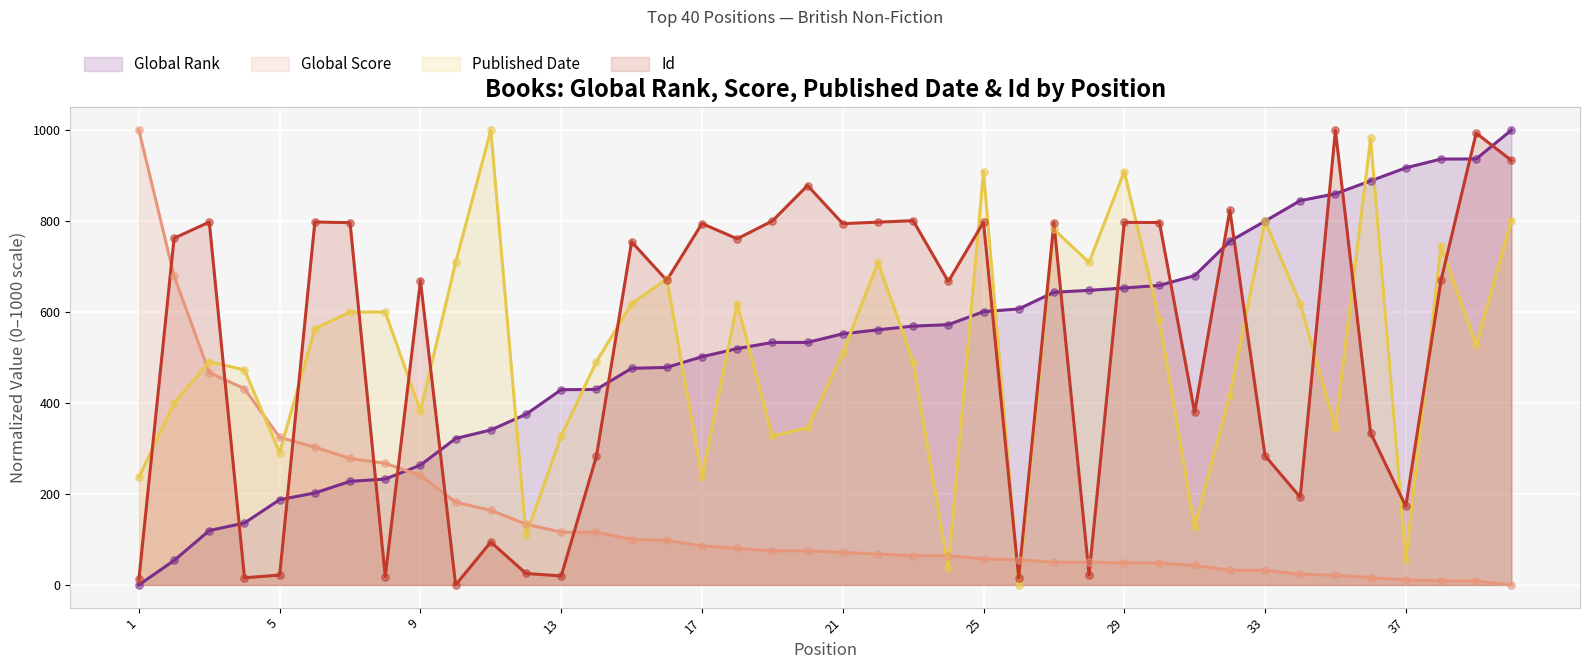

Which series contains the lowest Y value?

Global Rank